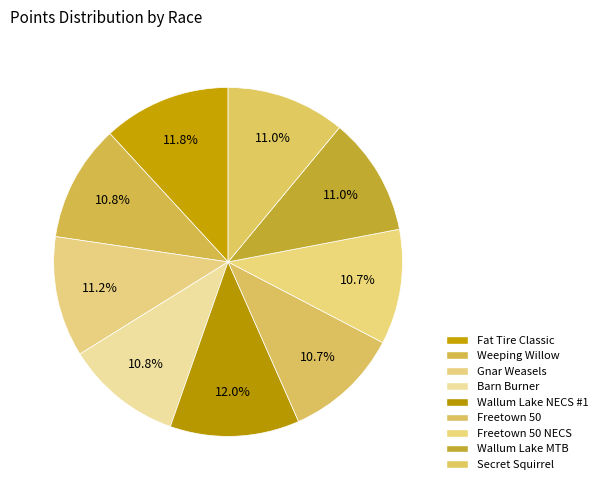

How many slices are in this pie chart?

9